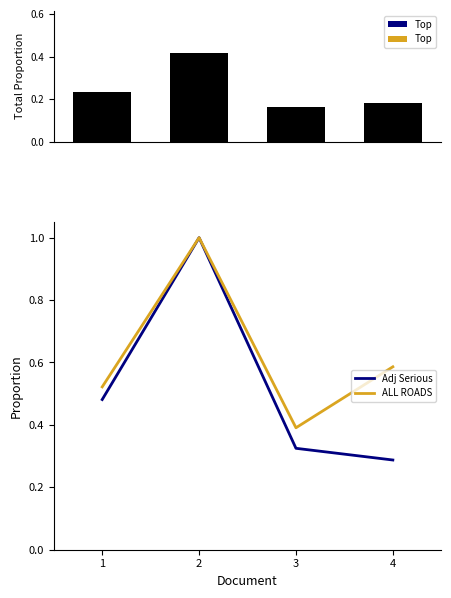

What are all the series names shown in the legend?

Top, Adj Serious, ALL ROADS